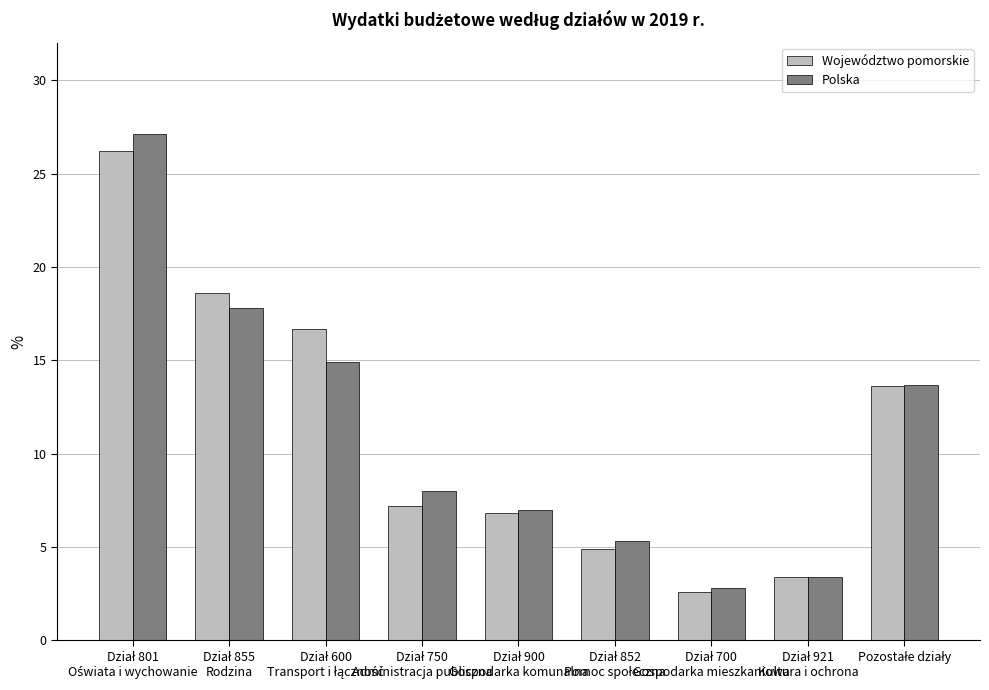

Which series has the widest spread of values?

Polska